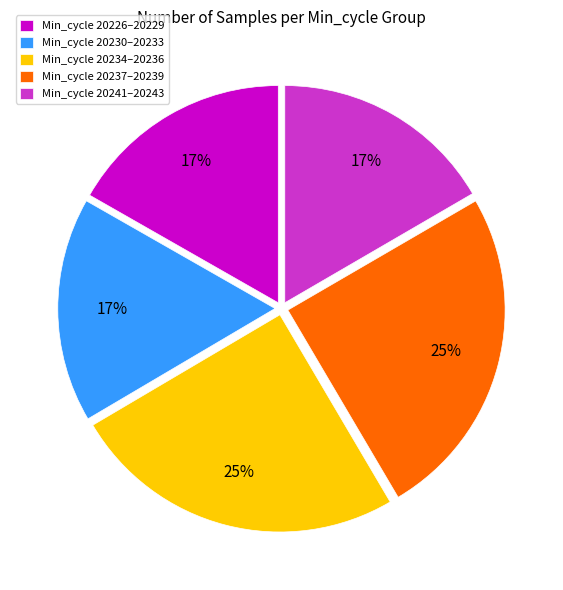

Does Min_cycle 20241–20243 account for over 50% of the chart?

No